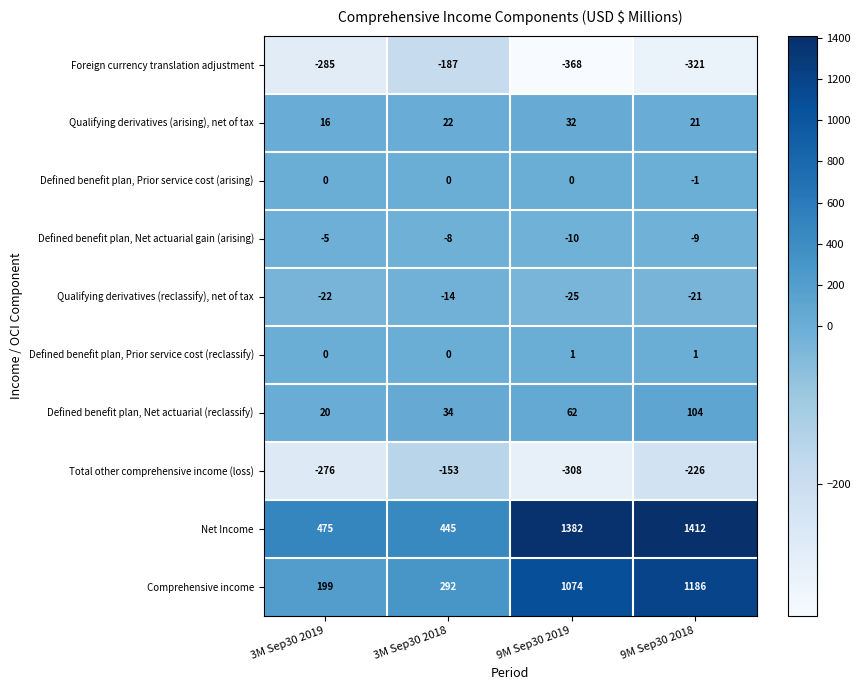

What is the smallest value displayed?

-368